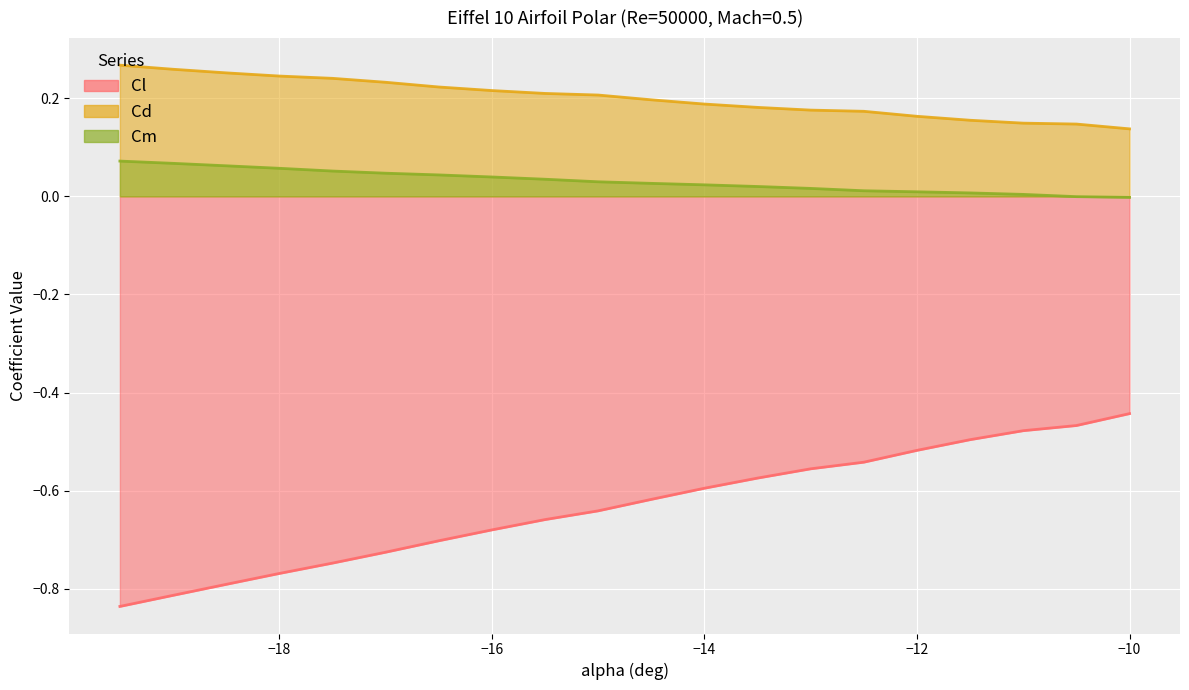

What is the difference between the maximum and second lowest values in the Cm series?

0.1